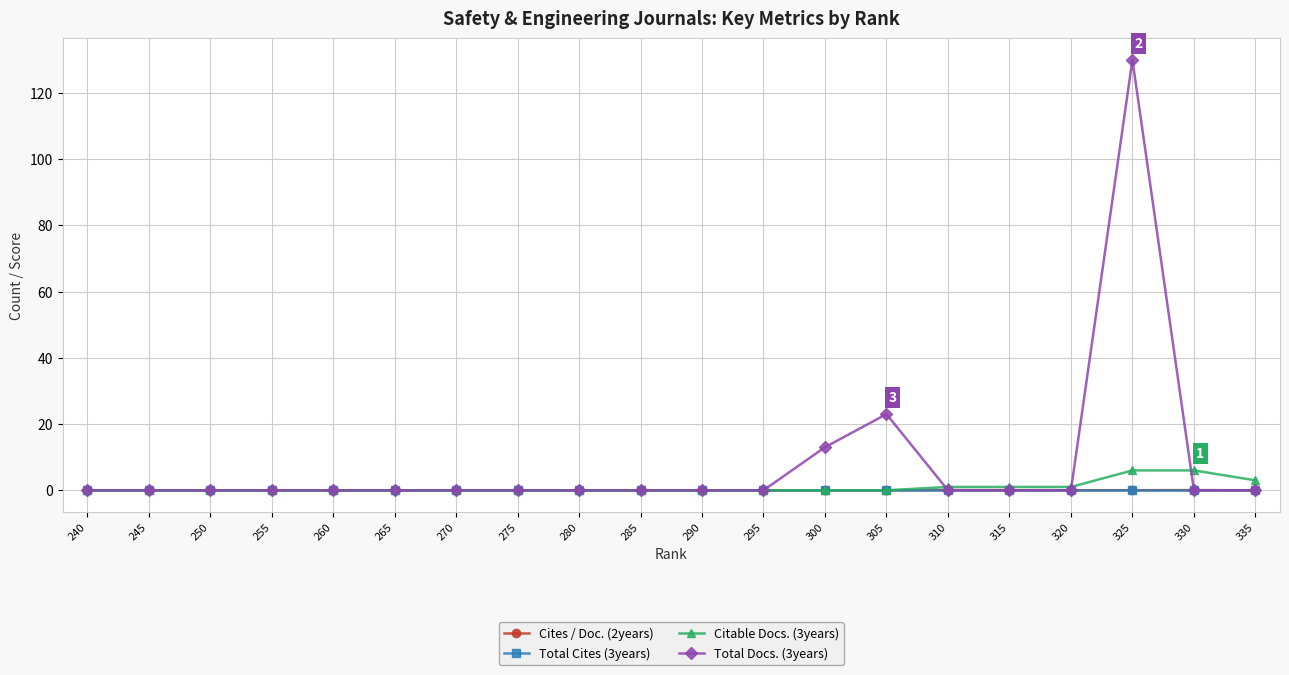

What are all the series names shown in the legend?

Cites / Doc. (2years), Total Cites (3years), Citable Docs. (3years), Total Docs. (3years)